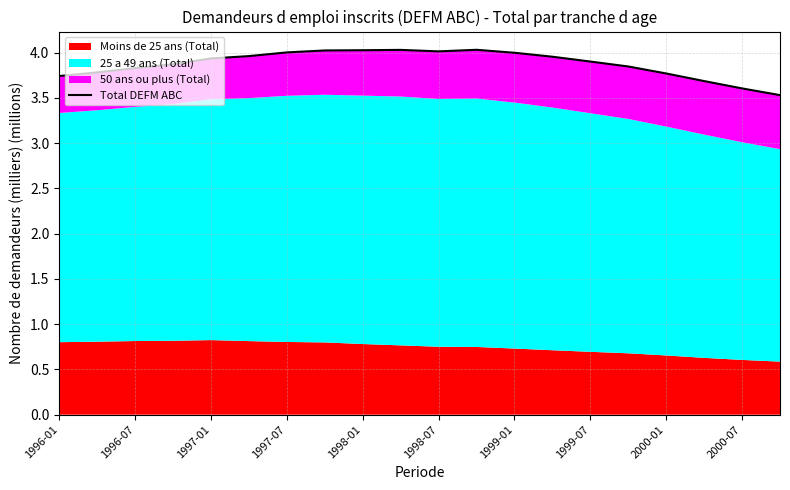

How many lines are shown in the chart?

1